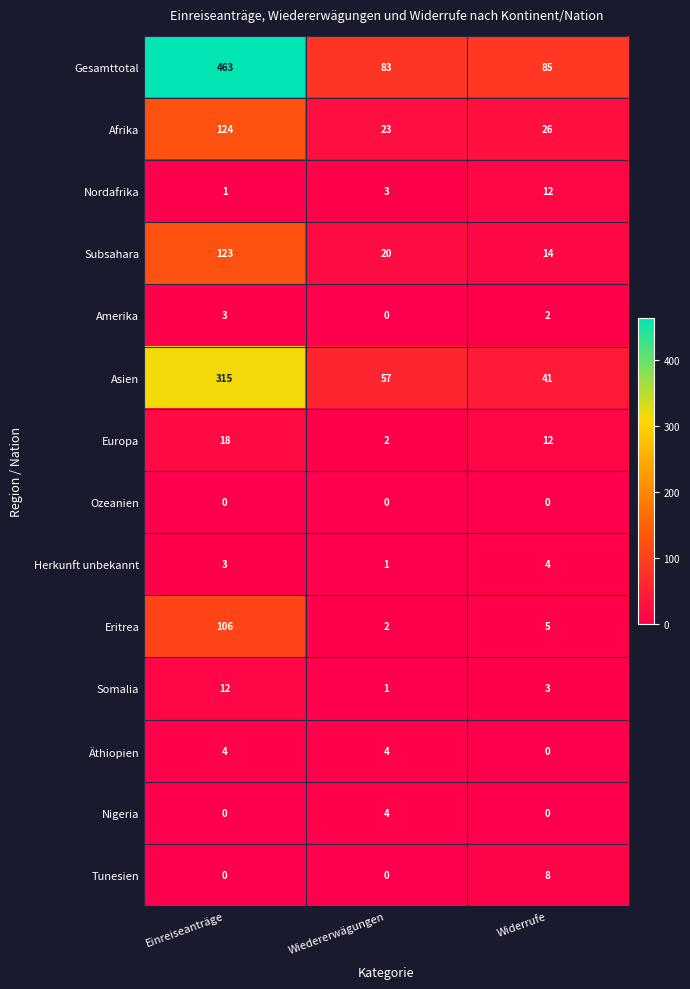

Which series has the largest range (max minus min)?

Gesamttotal